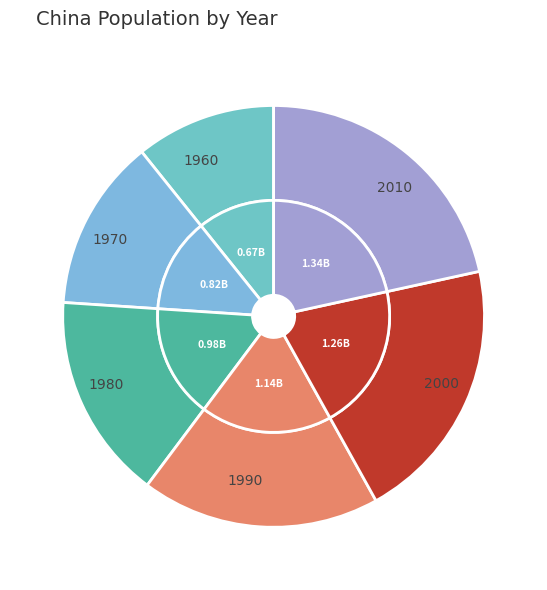

Does 1970 represent more than half of the total?

No